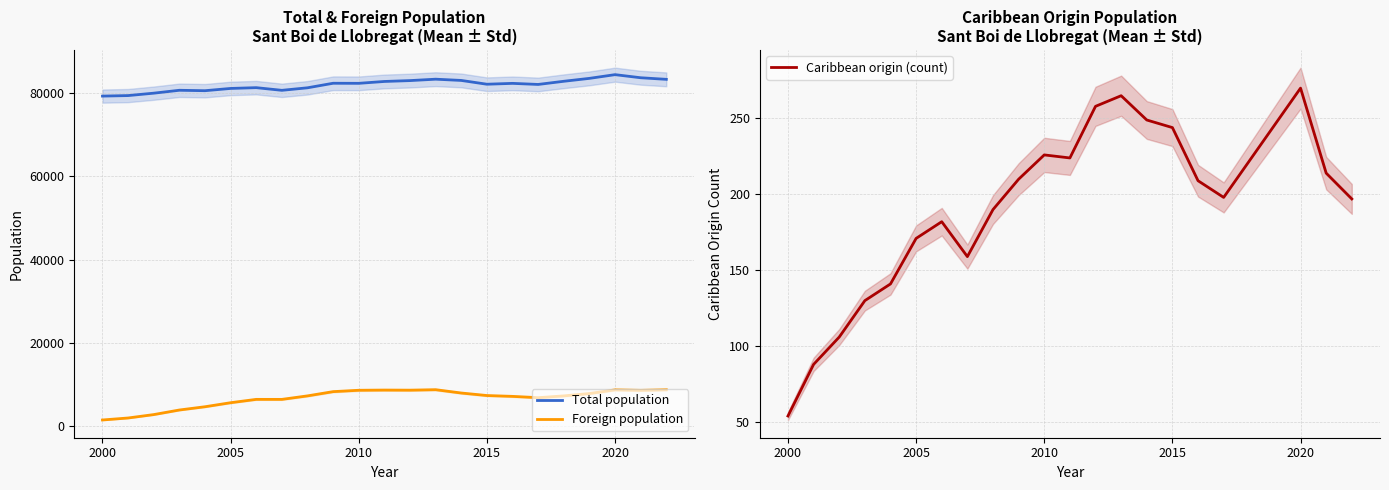

How many lines are shown in the chart?

3